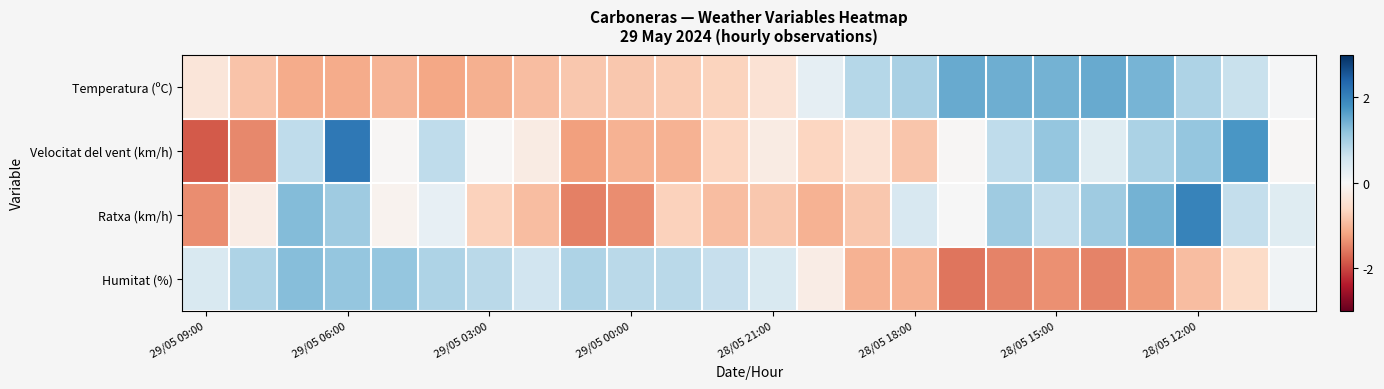

Reading left to right, what are all the values shown in this chart?

Temperatura (ºC): -0.4	-0.8	-1.1	-1.1	-1.0	-1.2	-1.1	-0.9	-0.8	-0.8	-0.8	-0.7	-0.4	0.3	0.8	1.0	1.5	1.5	1.4	1.5	1.4	0.9	0.7	0.0
Velocitat del vent (km/h): -1.8	-1.4	0.8	2.1	-0.0	0.8	-0.0	-0.2	-1.2	-1.0	-1.0	-0.6	-0.2	-0.6	-0.4	-0.8	-0.0	0.8	1.2	0.4	1.0	1.2	1.7	-0.0
Ratxa (km/h): -1.4	-0.2	1.3	1.1	-0.1	0.2	-0.7	-0.9	-1.5	-1.4	-0.7	-0.9	-0.8	-1.0	-0.8	0.5	0.0	1.1	0.7	1.1	1.4	2.0	0.7	0.4
Humitat (%): 0.5	0.9	1.3	1.2	1.2	0.9	0.8	0.6	0.9	0.8	0.8	0.7	0.5	-0.2	-1.0	-1.0	-1.6	-1.5	-1.4	-1.5	-1.3	-0.9	-0.6	0.1